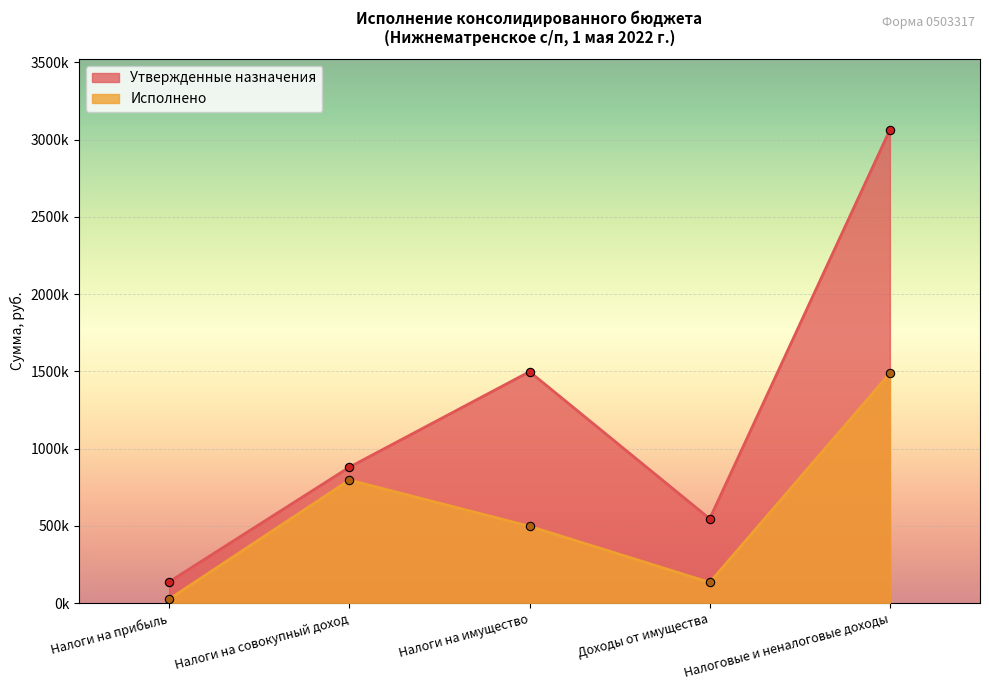

True or false: Исполнено has more than 0 points higher than both neighbors.

True